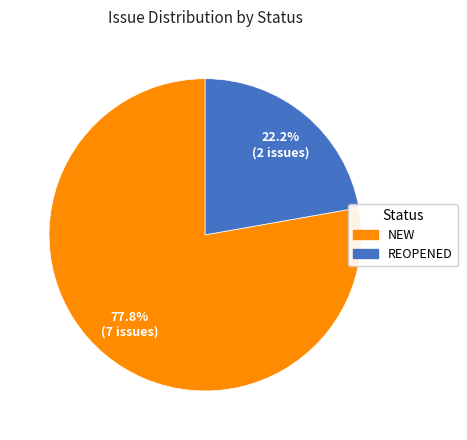

Is there any slice that represents more than half of the pie?

Yes